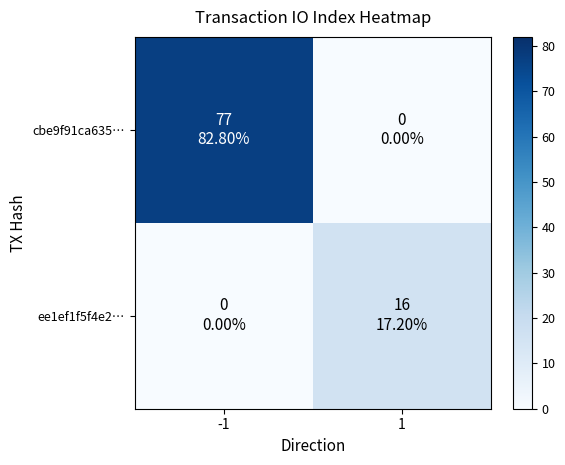

At which category is the sum across all series the highest?

-1